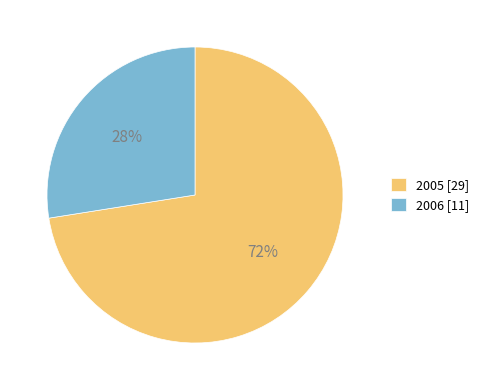

Approximately how many times larger is the value at 2006 [11] compared to 2005 [29]?

0.4